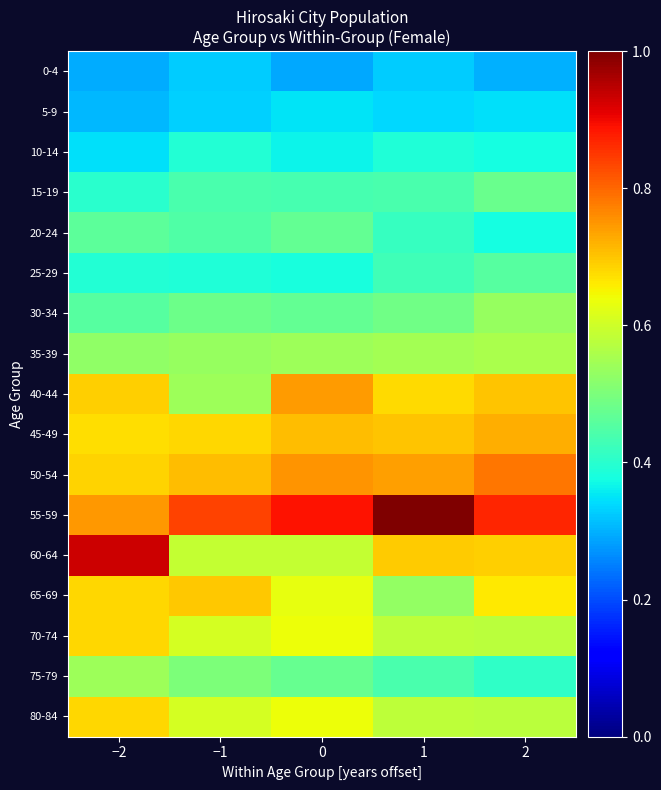

Reading left to right, what are all the values shown in this chart?

0-4: −2=0.3	−1=0.3	0=0.3	1=0.3	2=0.3
5-9: −2=0.3	−1=0.3	0=0.3	1=0.3	2=0.3
10-14: −2=0.3	−1=0.4	0=0.4	1=0.4	2=0.4
15-19: −2=0.4	−1=0.4	0=0.4	1=0.4	2=0.5
20-24: −2=0.5	−1=0.4	0=0.5	1=0.4	2=0.4
25-29: −2=0.4	−1=0.4	0=0.4	1=0.4	2=0.5
30-34: −2=0.5	−1=0.5	0=0.5	1=0.5	2=0.5
35-39: −2=0.5	−1=0.5	0=0.5	1=0.5	2=0.6
40-44: −2=0.7	−1=0.5	0=0.7	1=0.7	2=0.7
45-49: −2=0.7	−1=0.7	0=0.7	1=0.7	2=0.7
50-54: −2=0.7	−1=0.7	0=0.8	1=0.7	2=0.8
55-59: −2=0.7	−1=0.8	0=0.9	1=1.0	2=0.9
60-64: −2=0.9	−1=0.6	0=0.6	1=0.7	2=0.7
65-69: −2=0.7	−1=0.7	0=0.6	1=0.5	2=0.7
70-74: −2=0.7	−1=0.6	0=0.6	1=0.6	2=0.6
75-79: −2=0.5	−1=0.5	0=0.5	1=0.4	2=0.4
80-84: −2=0.7	−1=0.6	0=0.6	1=0.6	2=0.6